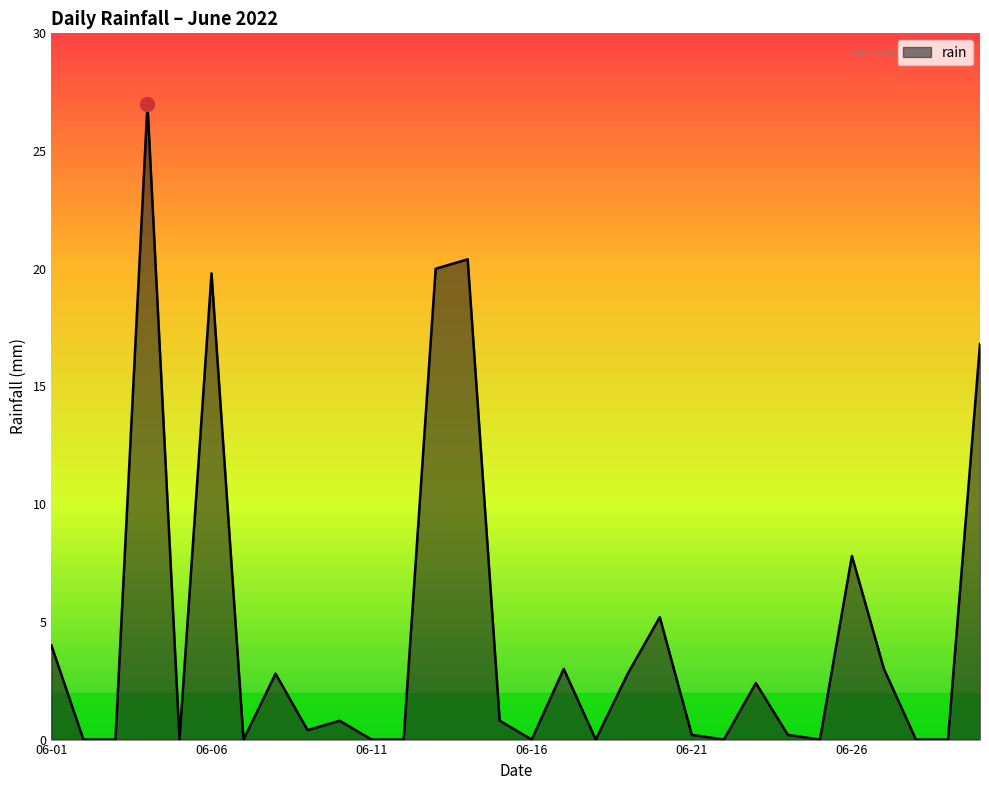

What is the difference between the maximum and minimum values?

27.0